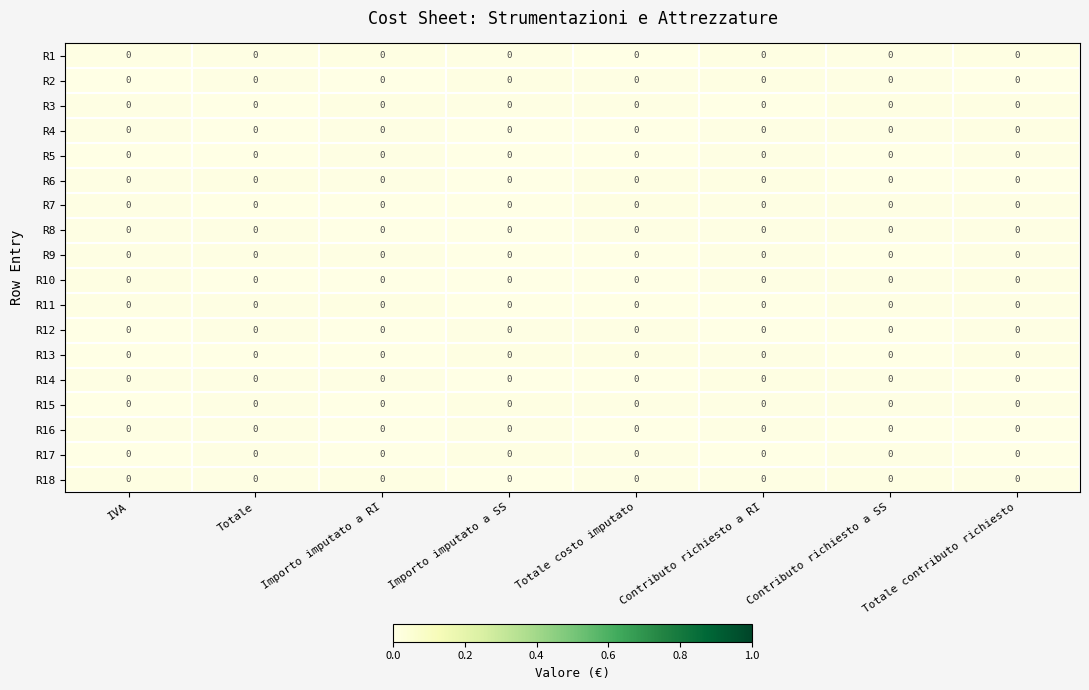

At which label does R2 reach its peak?

Importo imputato a SS